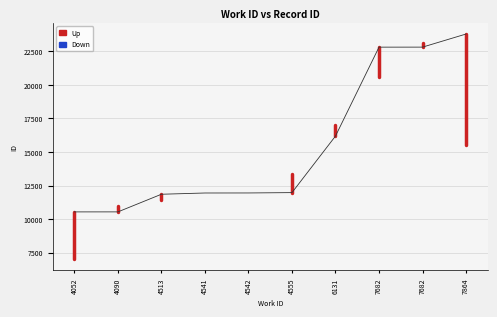

Is this an area chart (filled region under the line)?

No